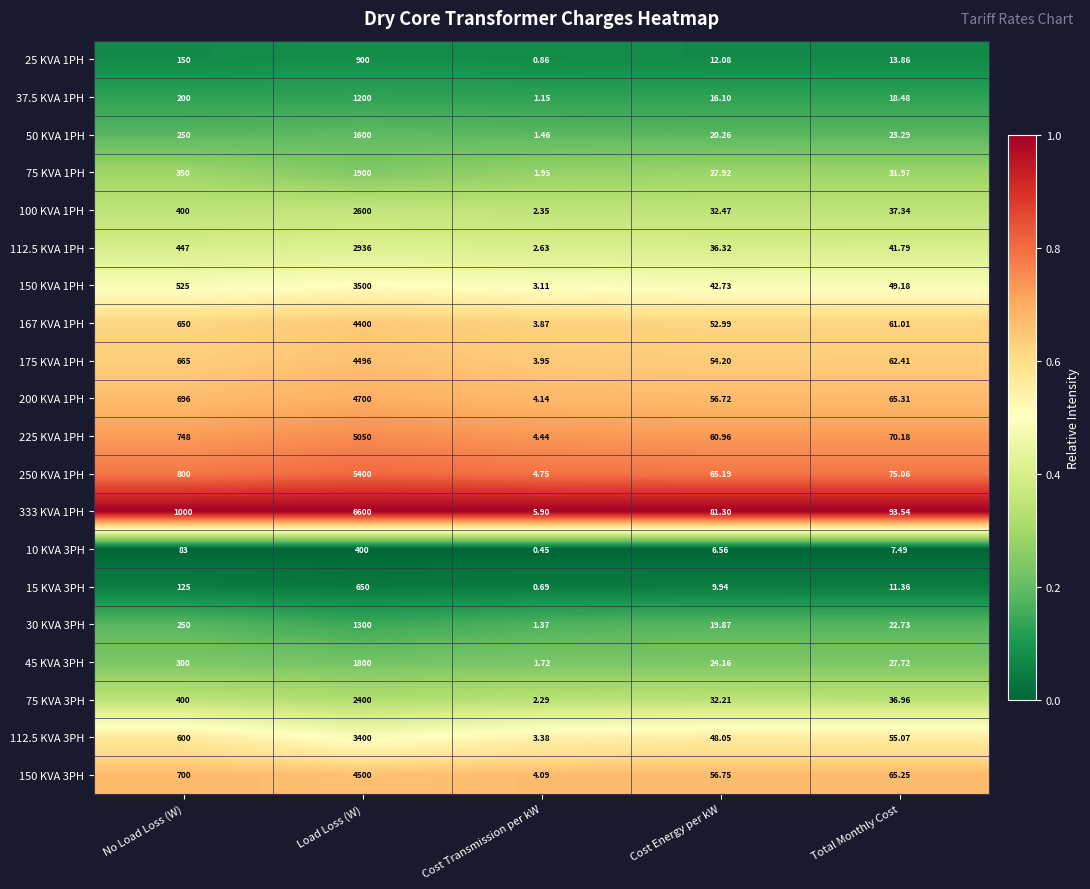

Which label corresponds to the largest value in the chart?

Load Loss (W)